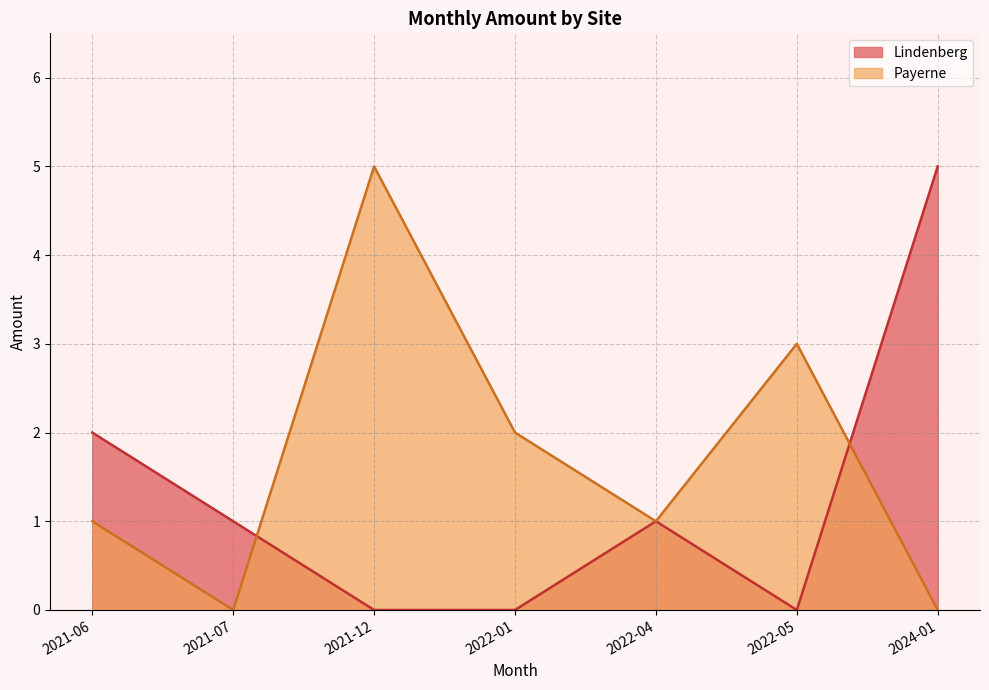

What is the sum of all Payerne values?

12